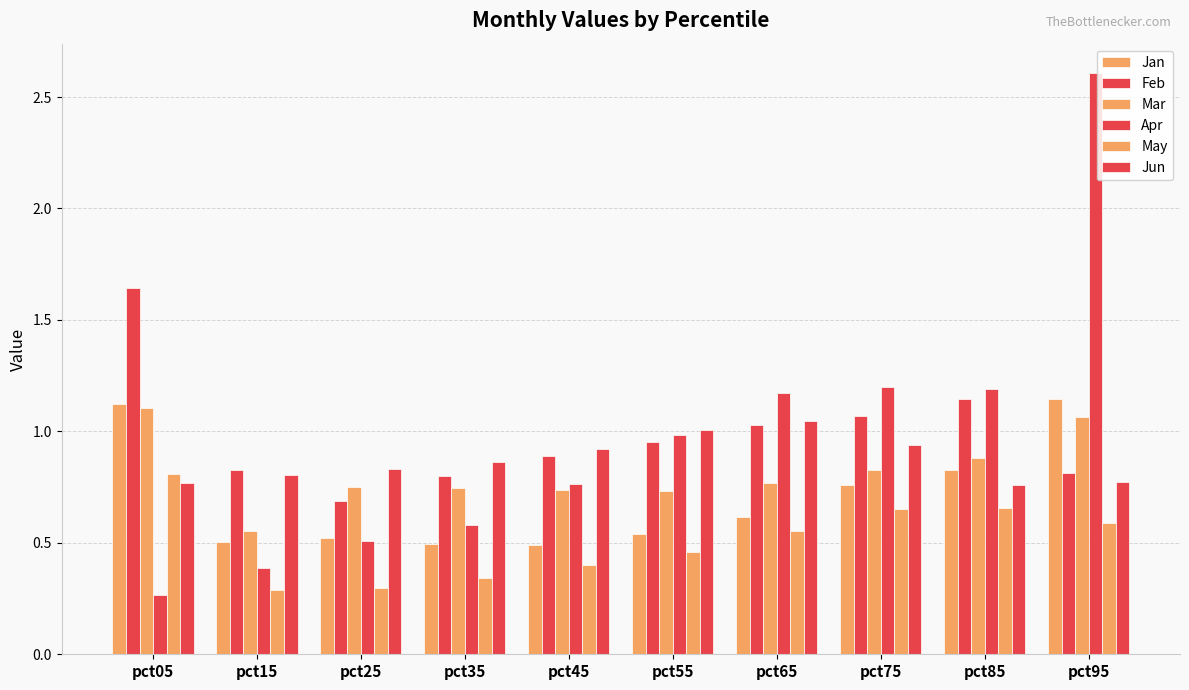

How many series are shown in this chart?

6